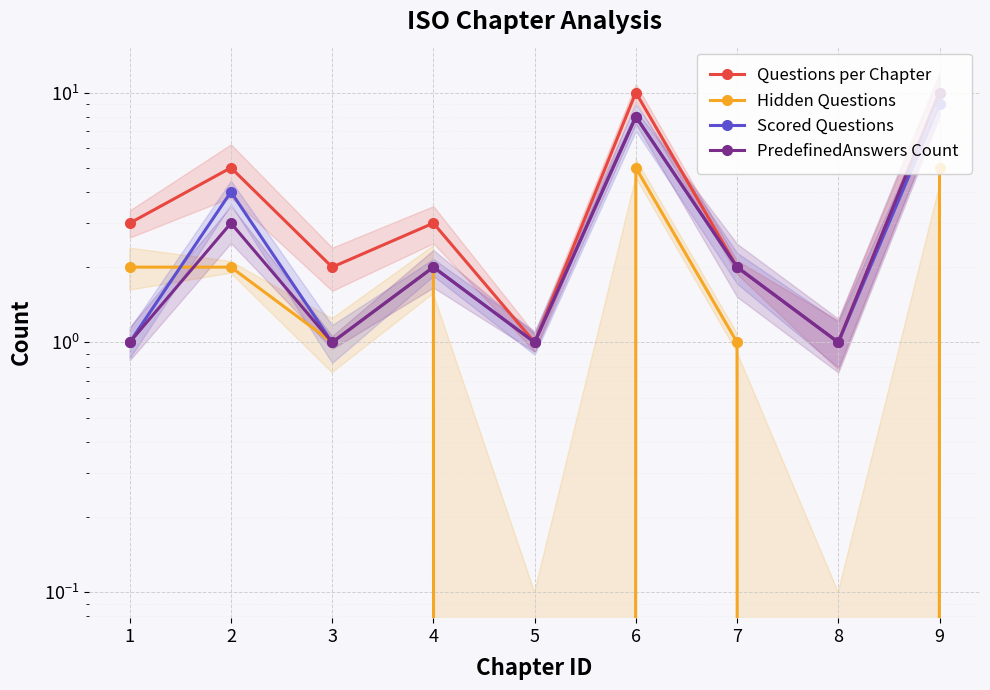

True or false: Scored Questions has a value of 1 at 2.

False